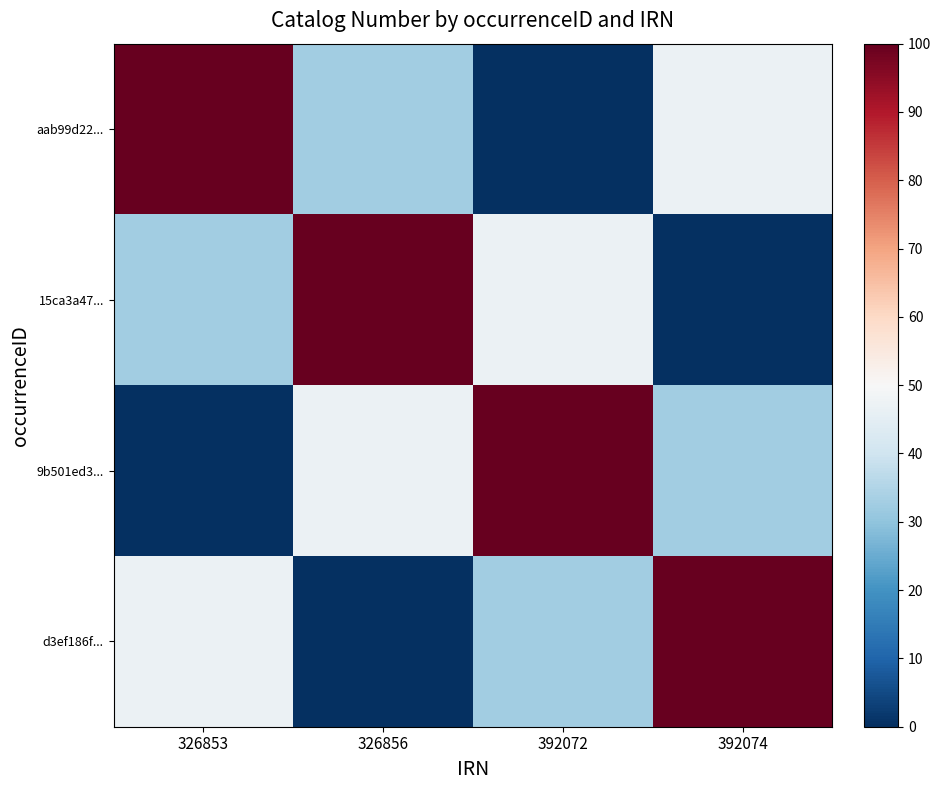

Rank the series by their maximum value, from highest to lowest.

aab99d22..., 15ca3a47..., 9b501ed3..., d3ef186f...